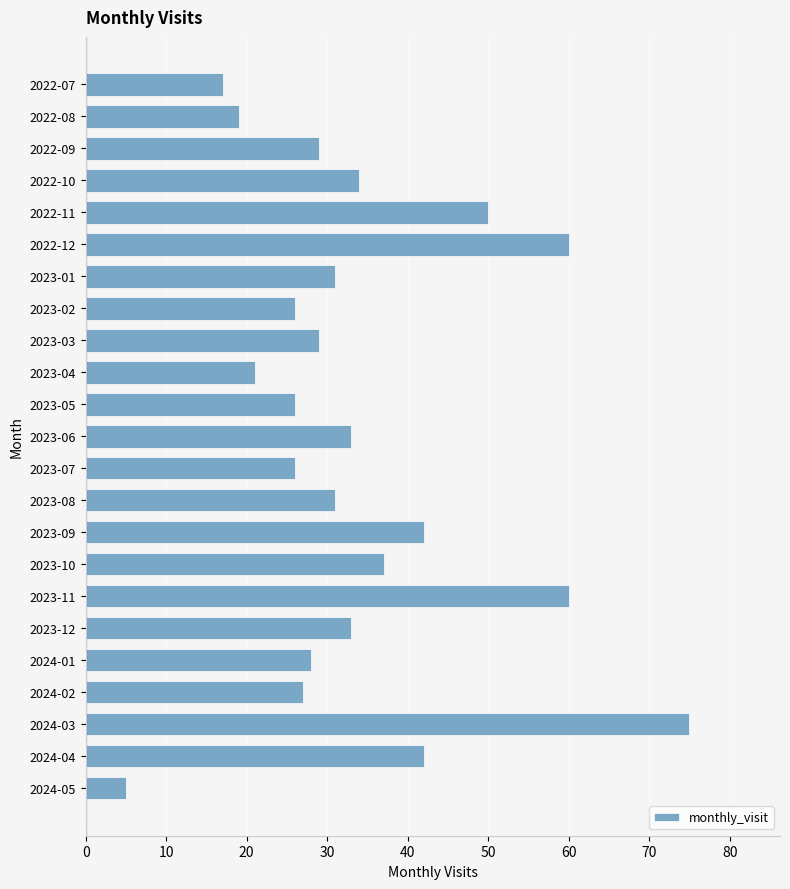

At which category does the chart reach its peak across all series?

2024-03